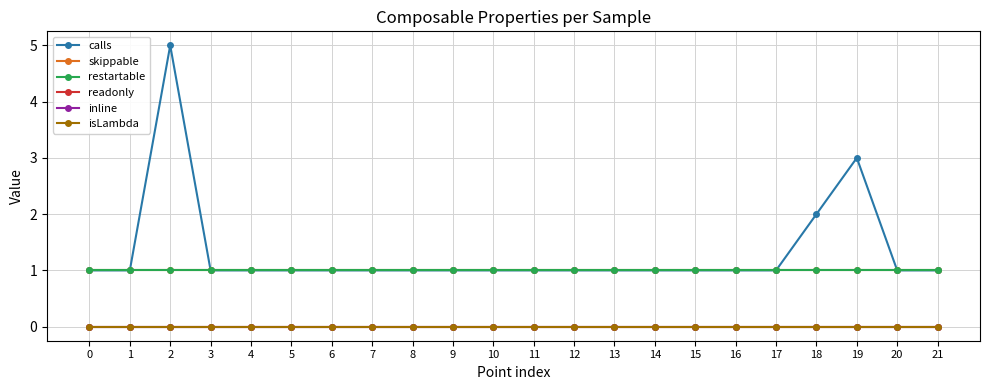

Does the chart have visible grid lines?

Yes